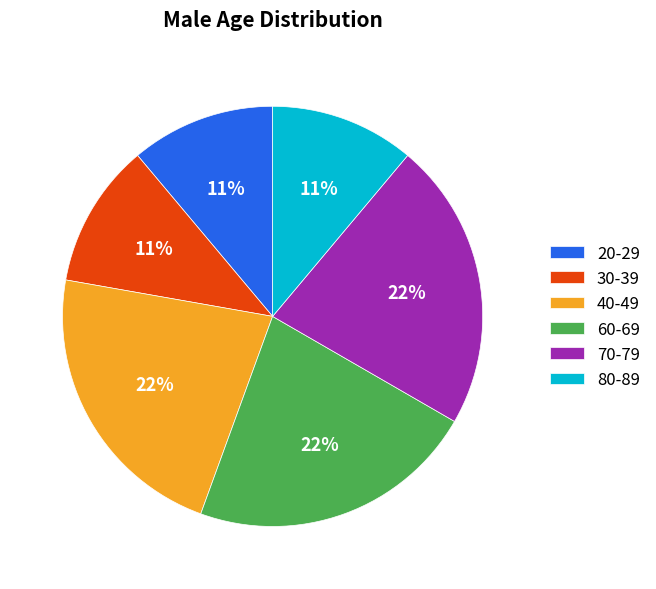

Do 80-89 and 60-69 together represent more than half of the pie?

No